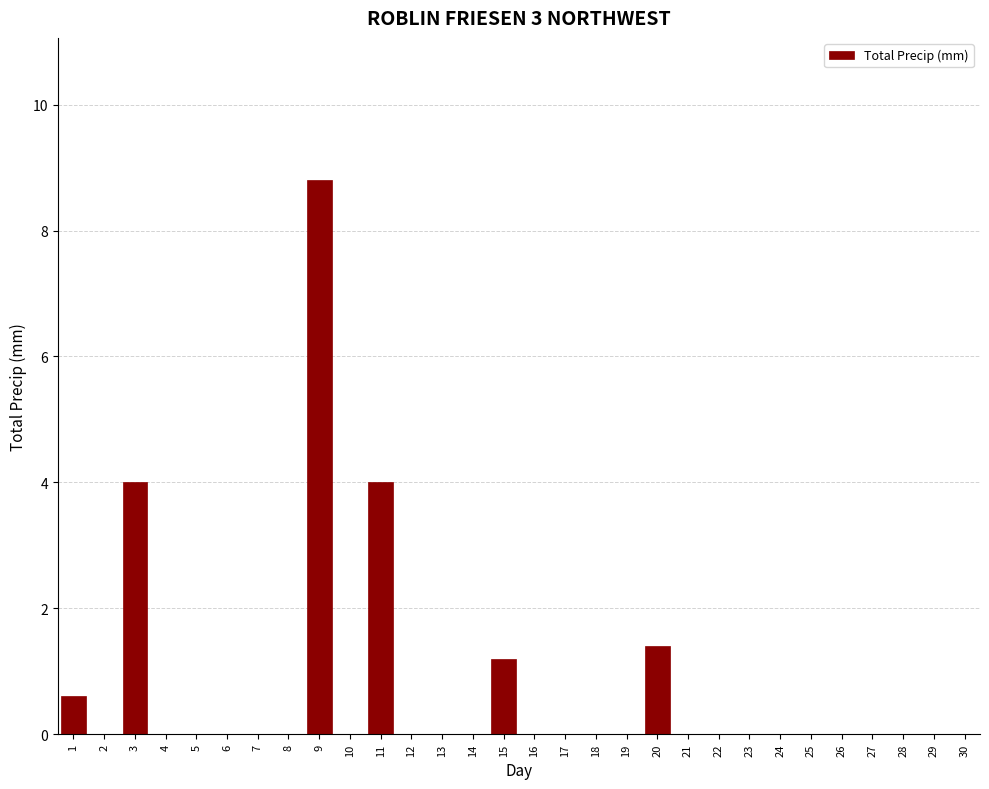

Reading left to right, extract all data points from this chart.

1=0.6	2=0.0	3=4.0	4=0.0	5=0.0	6=0.0	7=0.0	8=0.0	9=8.8	10=0.0	11=4.0	12=0.0	13=0.0	14=0.0	15=1.2	16=0.0	17=0.0	18=0.0	19=0.0	20=1.4	21=0.0	22=0.0	23=0.0	24=0.0	25=0.0	26=0.0	27=0.0	28=0.0	29=0.0	30=0.0